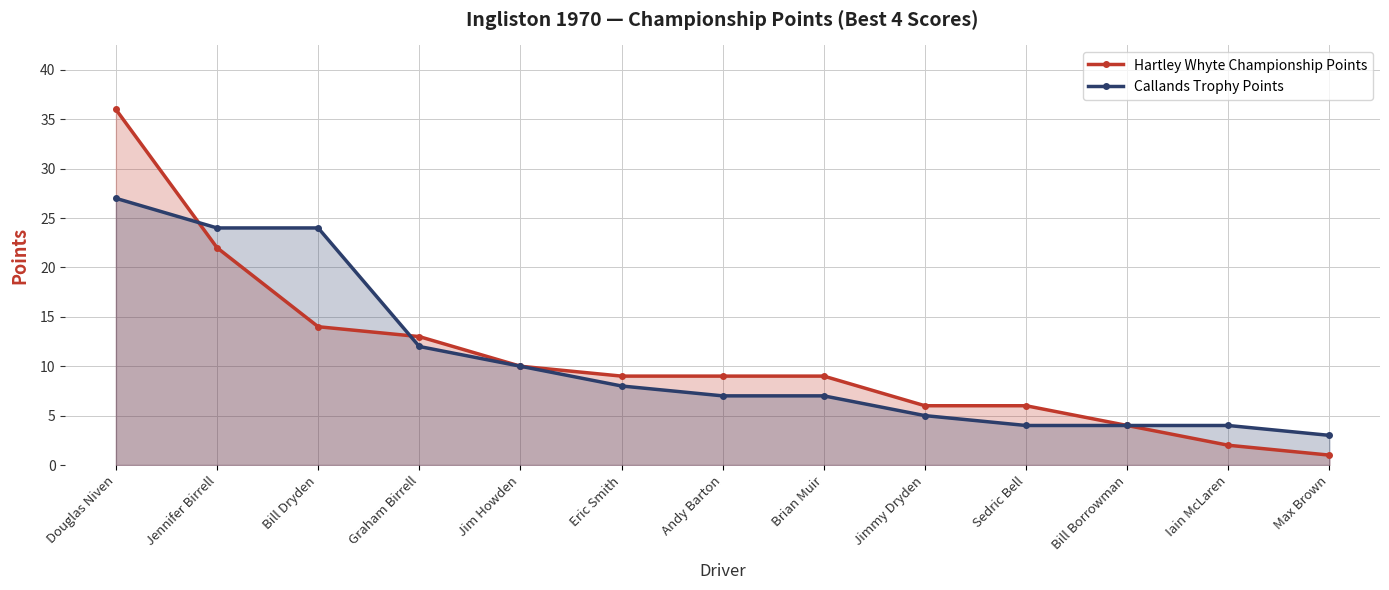

Reading right to left, list all the values displayed in this chart.

Hartley Whyte Championship Points: Max Brown=1	Iain McLaren=2	Bill Borrowman=4	Sedric Bell=6	Jimmy Dryden=6	Brian Muir=9	Andy Barton=9	Eric Smith=9	Jim Howden=10	Graham Birrell=13	Bill Dryden=14	Jennifer Birrell=22	Douglas Niven=36
Callands Trophy Points: Max Brown=3	Iain McLaren=4	Bill Borrowman=4	Sedric Bell=4	Jimmy Dryden=5	Brian Muir=7	Andy Barton=7	Eric Smith=8	Jim Howden=10	Graham Birrell=12	Bill Dryden=24	Jennifer Birrell=24	Douglas Niven=27